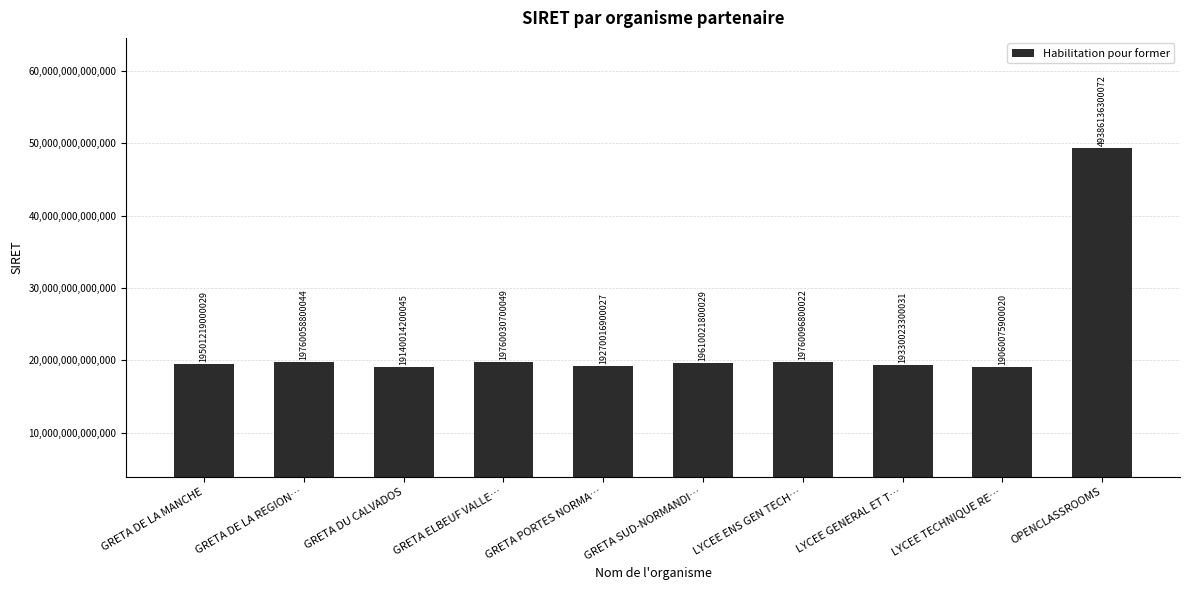

How many data points does each series have?

10